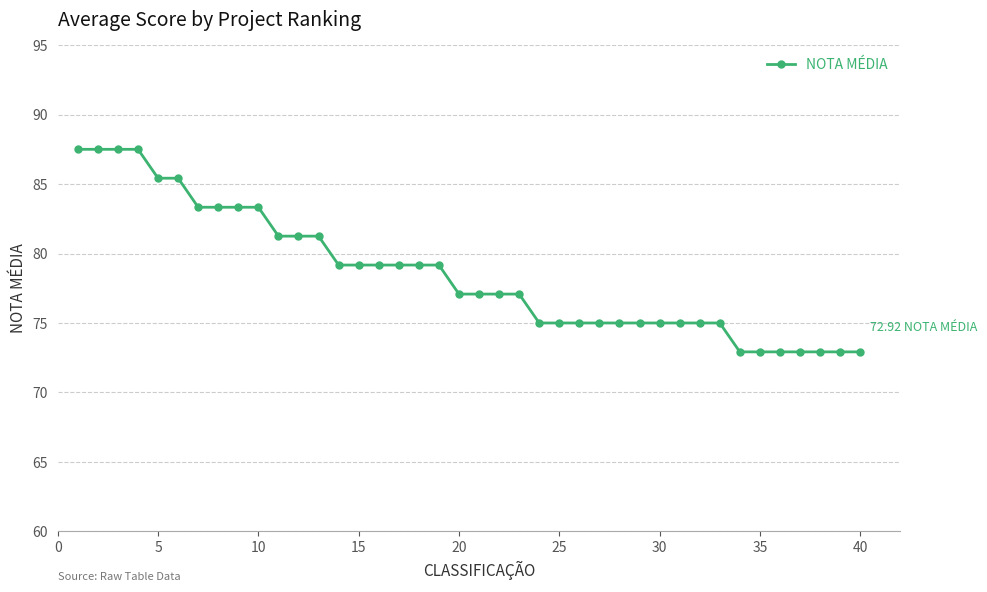

What is the difference between the maximum and minimum values?

14.6